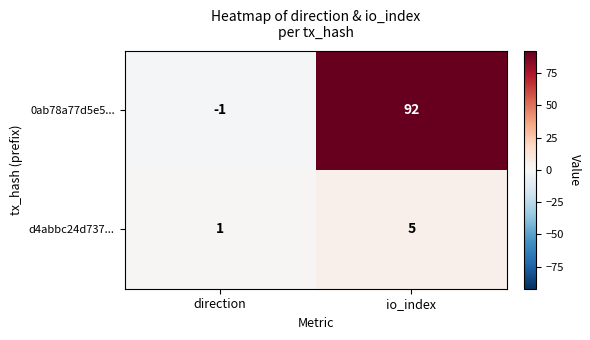

What is the average value of the d4abbc24d737... series?

3